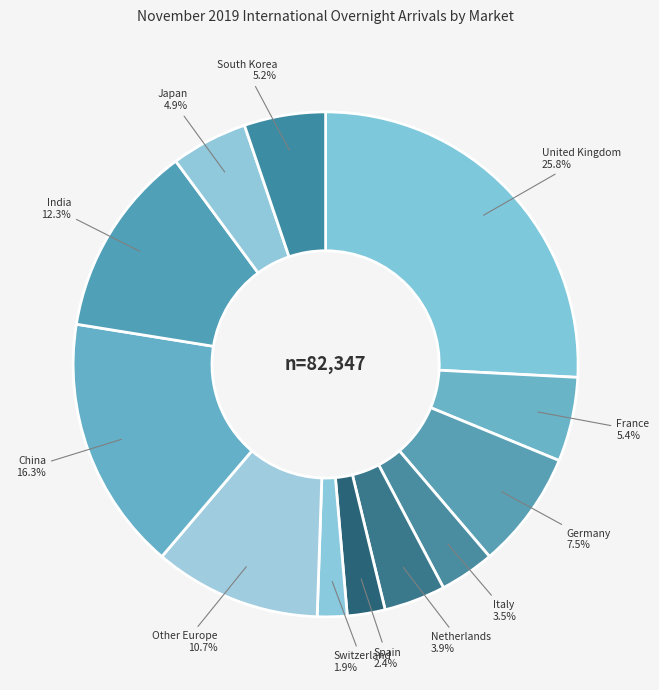

Is there a majority slice in this chart?

No